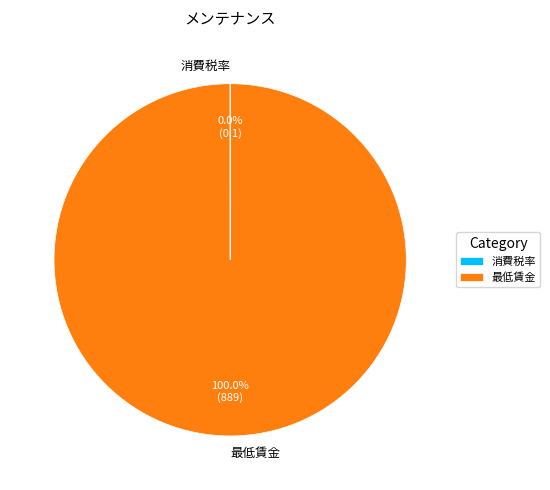

Which category has the biggest portion of the pie?

最低賃金